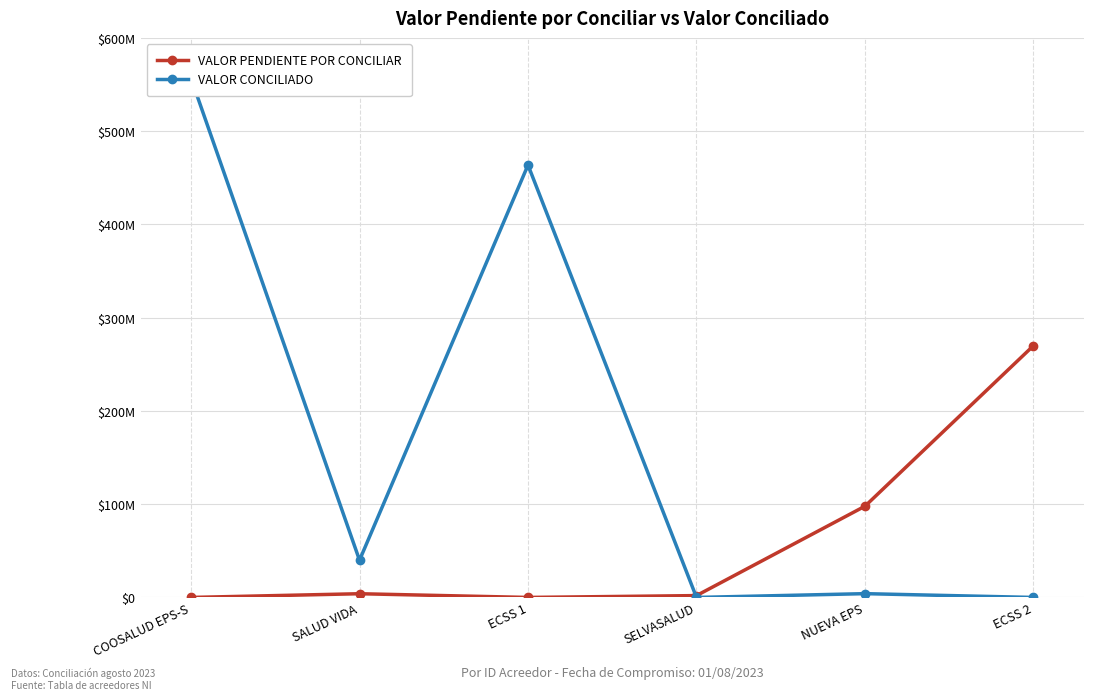

In VALOR PENDIENTE POR CONCILIAR, how many points are higher than both neighbors (excluding endpoints)?

1